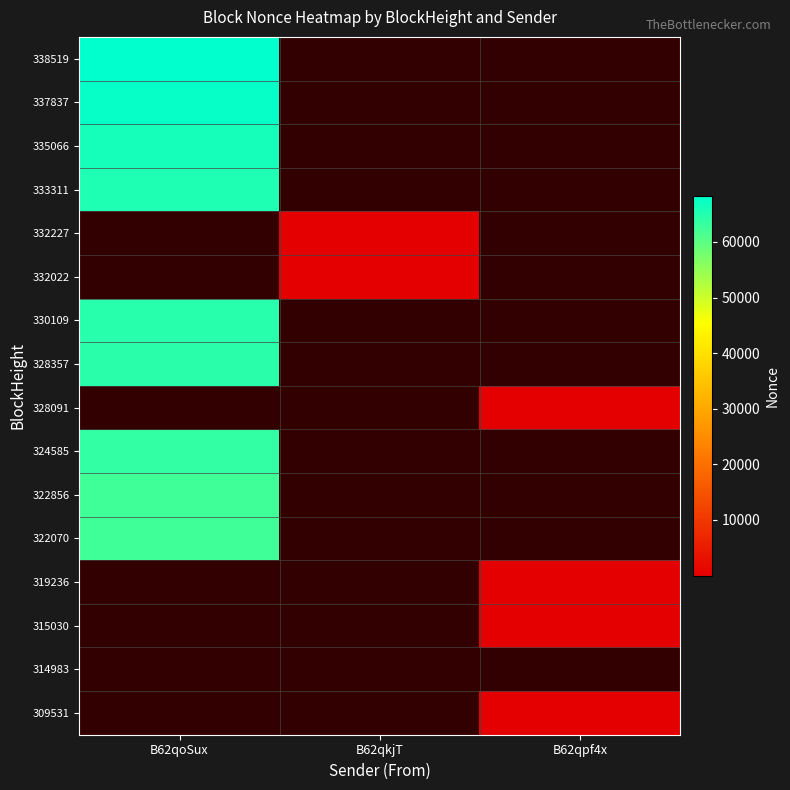

How many categories are shown in the chart?

3